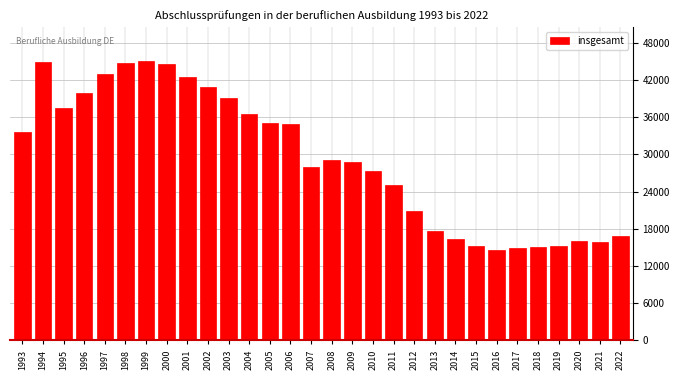

What is the sum of the values at 2012 and 1999?

66006